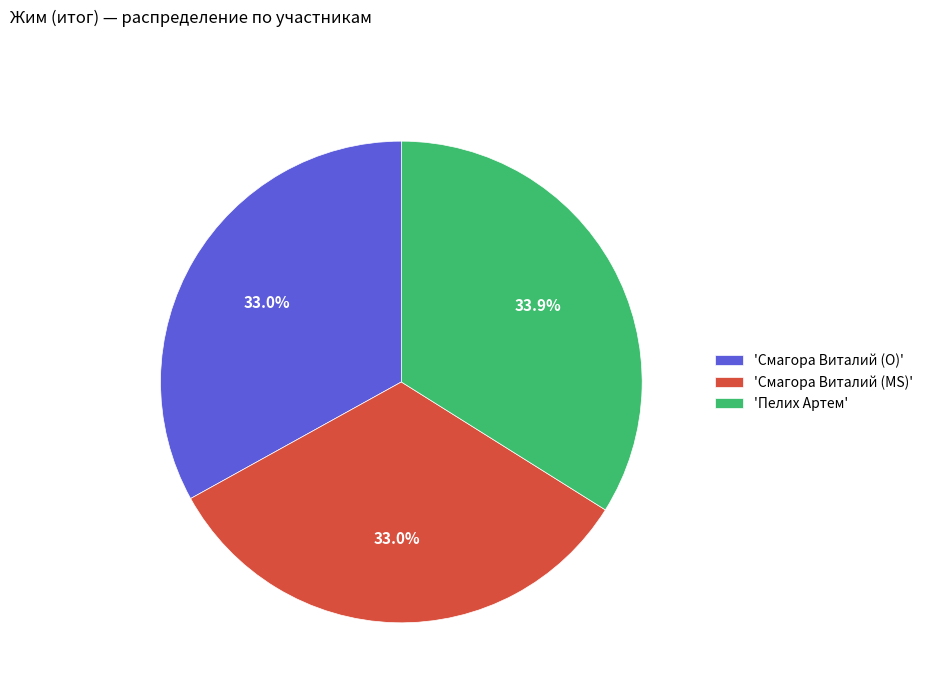

How many segments does this pie chart have?

3